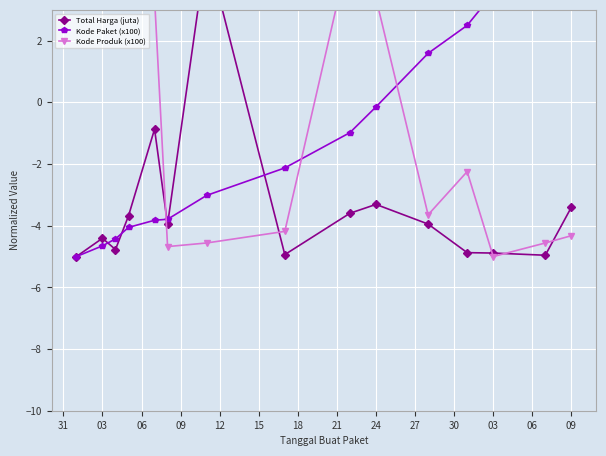

List the series in order of their peak value, lowest first.

Total Harga (juta), Kode Paket (x100), Kode Produk (x100)